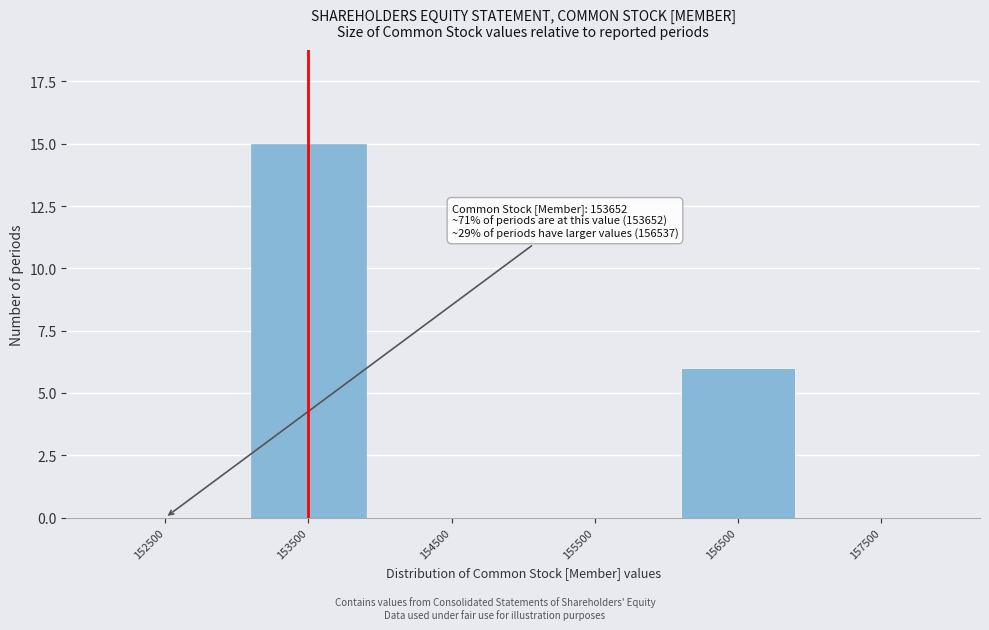

Reading left to right, transcribe all the data shown in this chart.

152500=0	153500=15	154500=0	155500=0	156500=6	157500=0